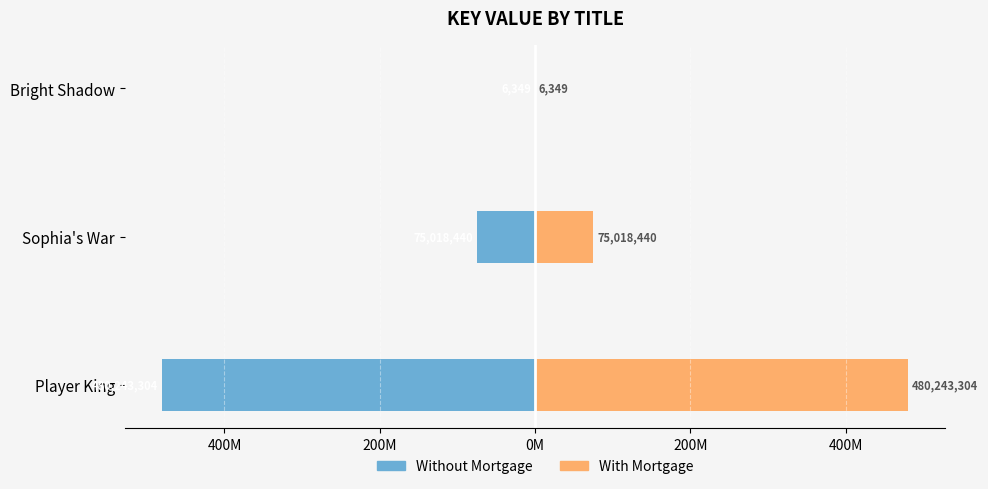

What is the sum of all Without Mortgage values?

-555268093